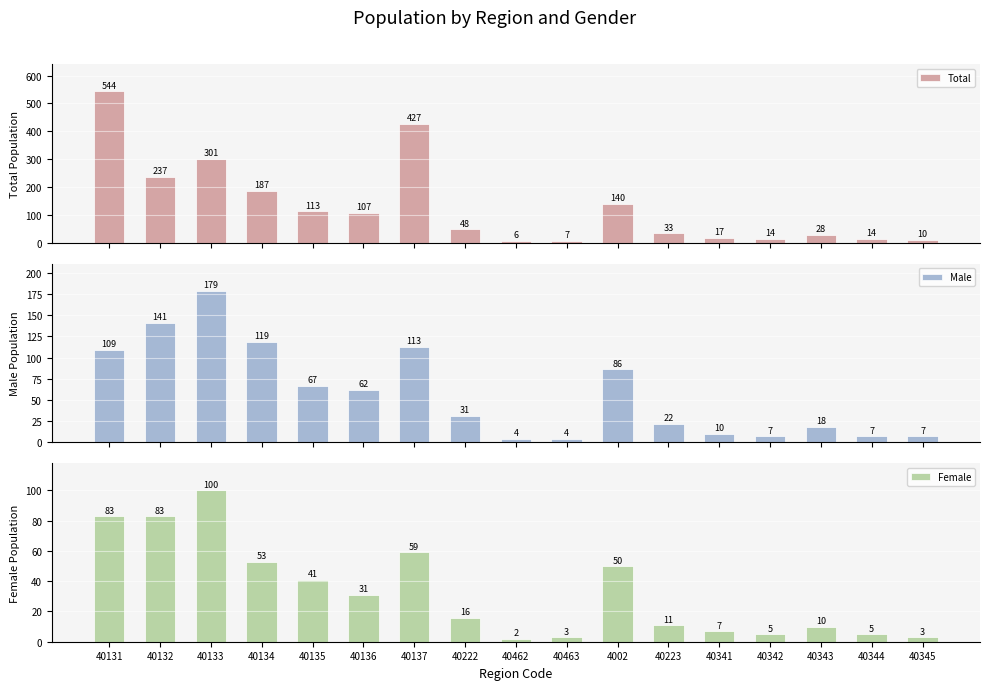

Where is Female nearest to the value 51?

4002